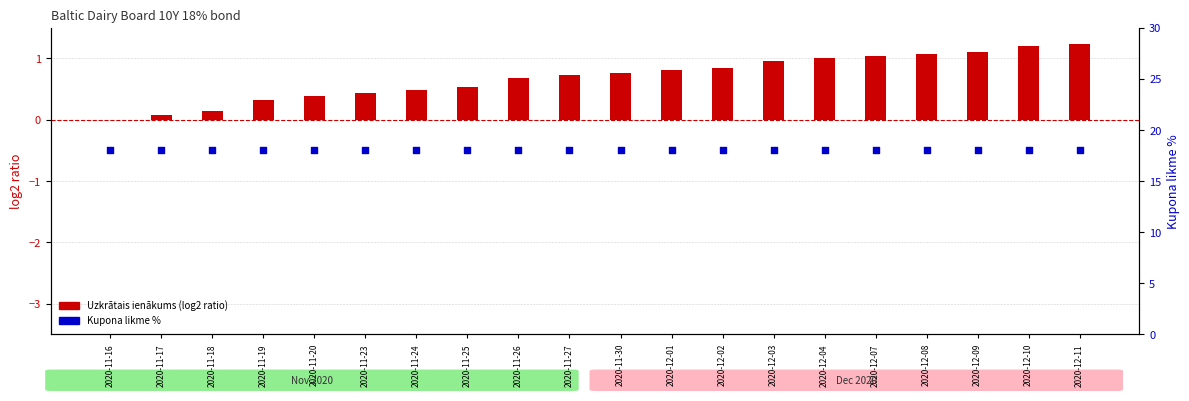

What are all the series names shown in the legend?

Uzkrātais ienākums (log2 ratio), Kupona likme %